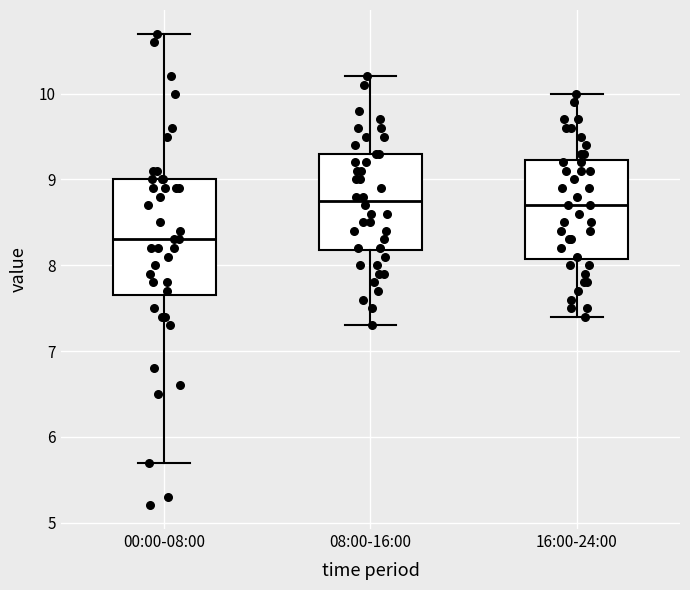

Reading left to right, transcribe this box plot: for each box, give where its median line is, the range the box spans, and where its two whiskers end, as read against the y-axis. The values are not printed on the chart, so give them approximately, as read against the axis.

00:00-08:00: median 8.3, box 7.7 to 9.0, whiskers 5.7 to 10.7
08:00-16:00: median 8.8, box 8.2 to 9.3, whiskers 7.3 to 10.2
16:00-24:00: median 8.7, box 8.1 to 9.2, whiskers 7.4 to 10.0